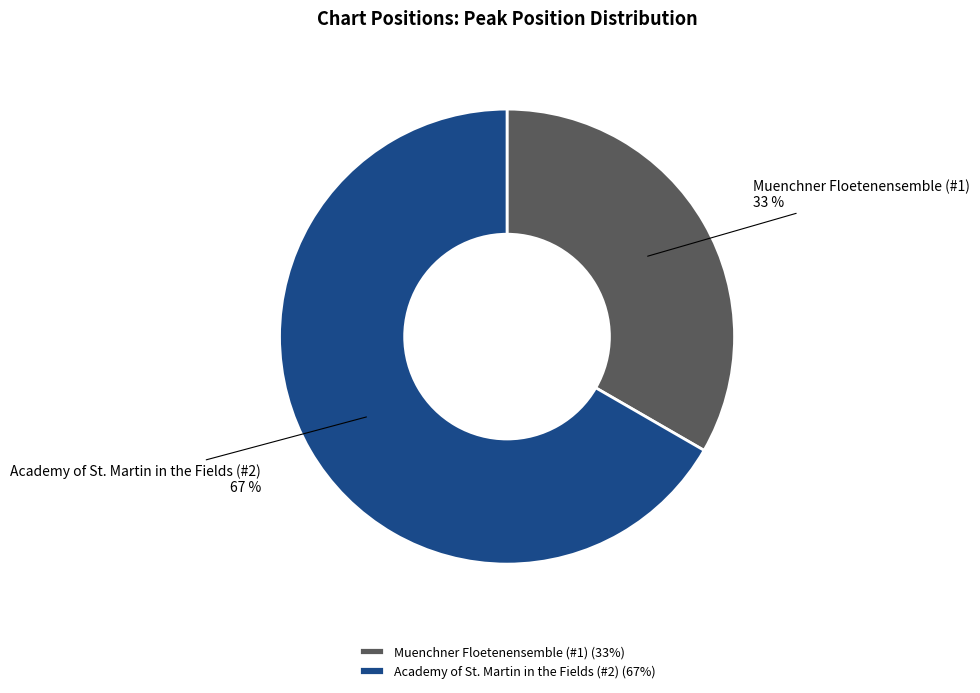

Is it true that Academy of St. Martin in the Fields (#2) is 59% of the pie?

False